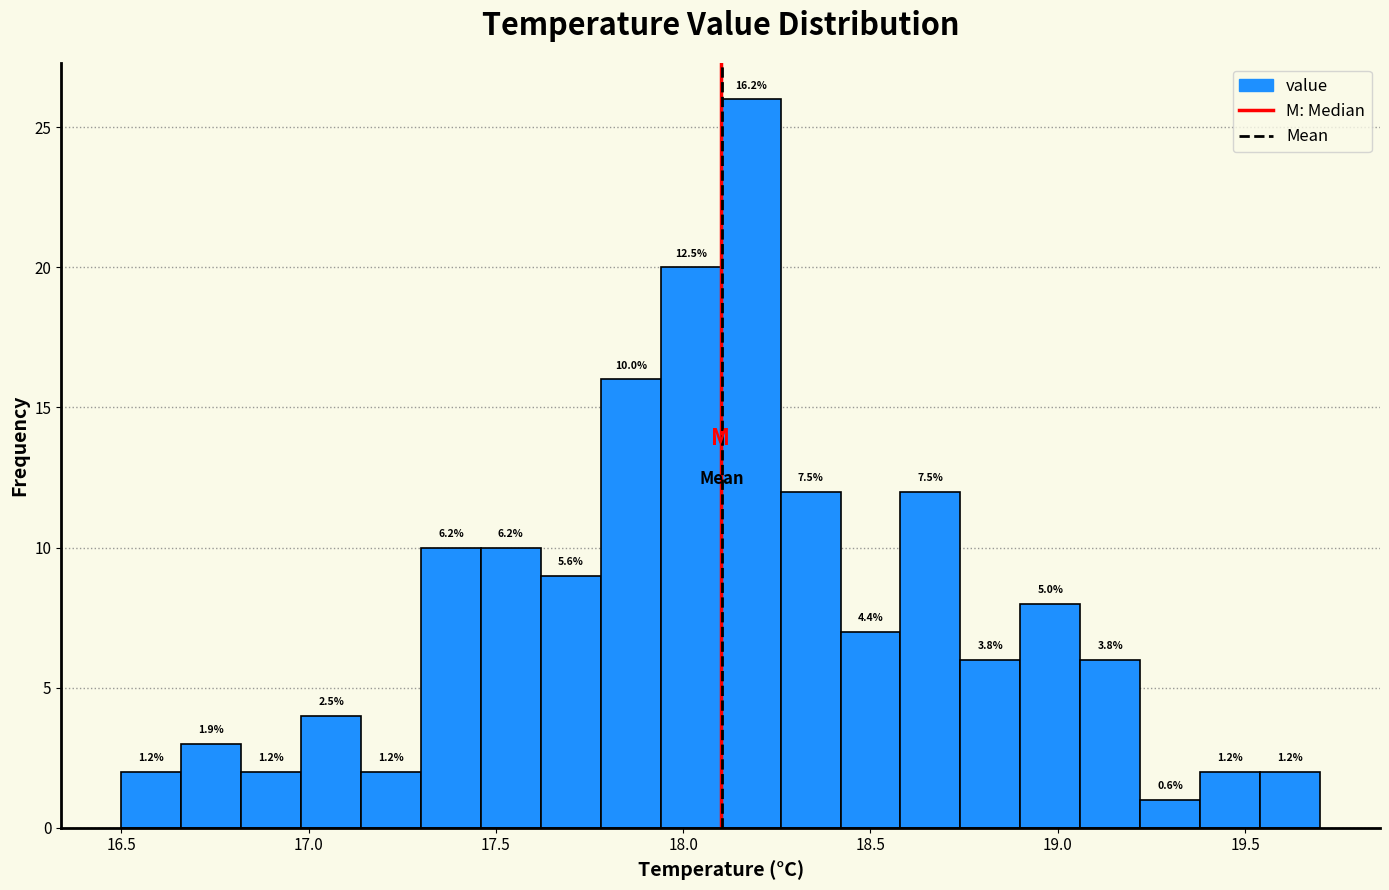

Read against the x-axis, roughly where is the centre of the tallest bar?

18.20